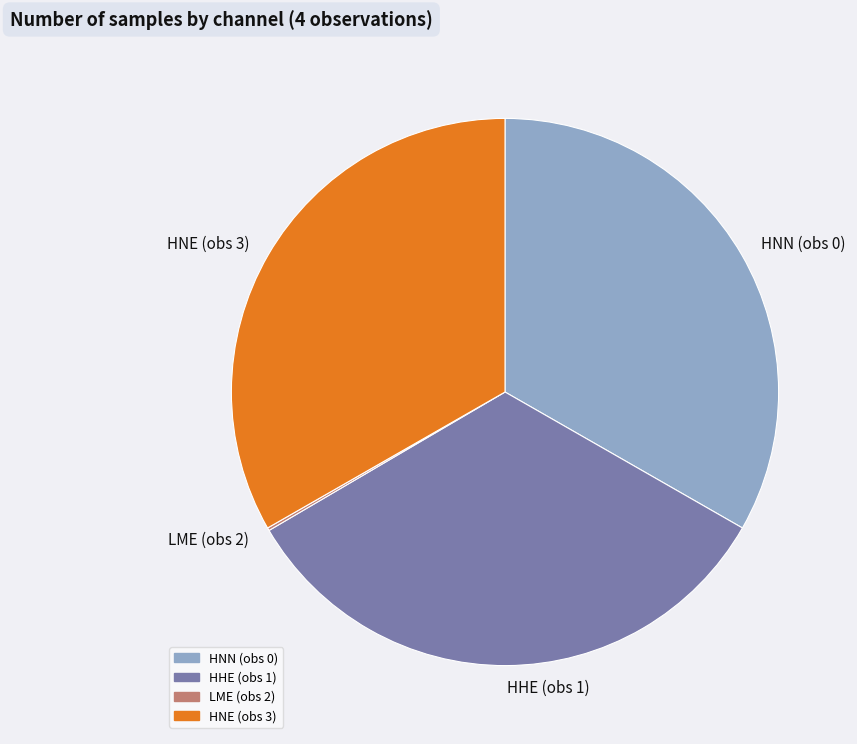

Is it true that HNN (obs 0) is 33% of the pie?

True